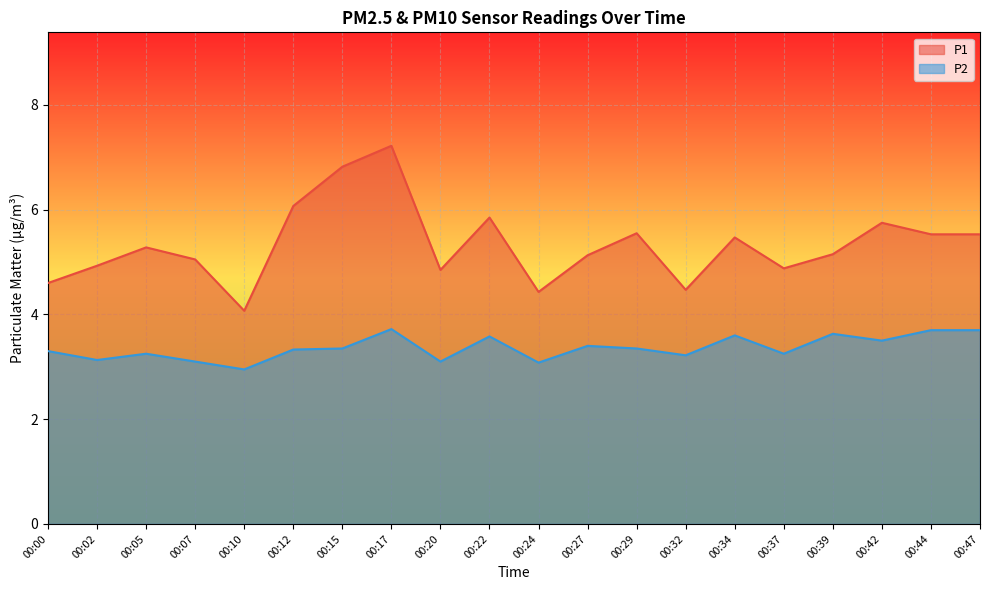

How many data points in P1 are less than 5?

7